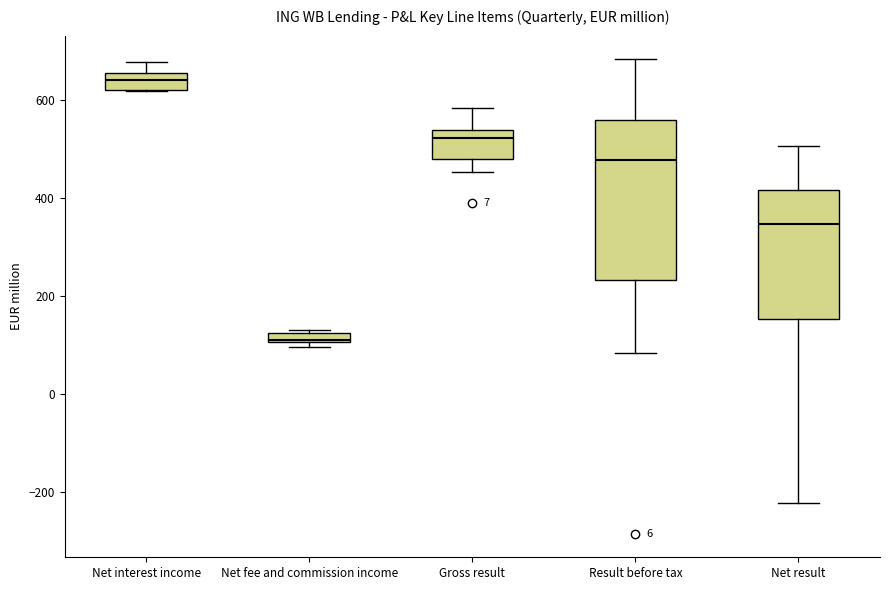

Comparing the boxes themselves (not the whiskers), which one is the tallest?

Result before tax